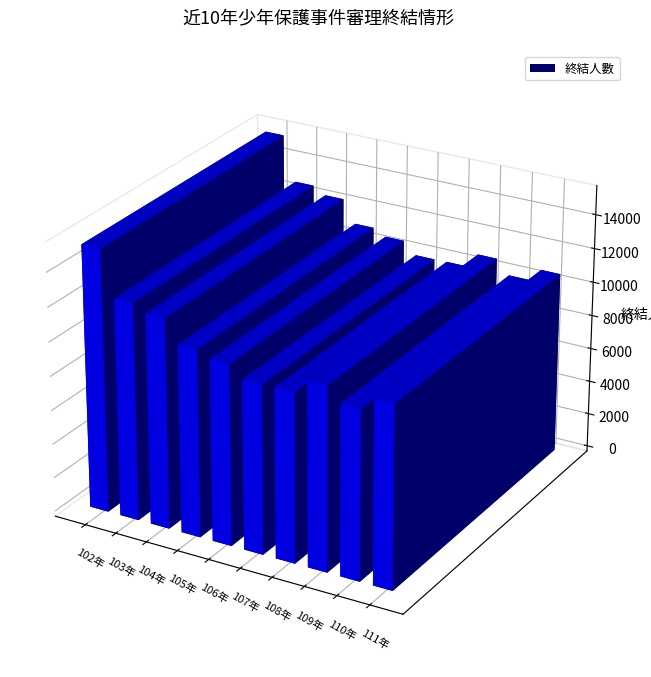

Where does the data first go above 10777?

102年